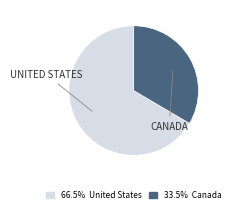

Approximately how many times larger is the value at 66.5% United States compared to 33.5% Canada?

2.0